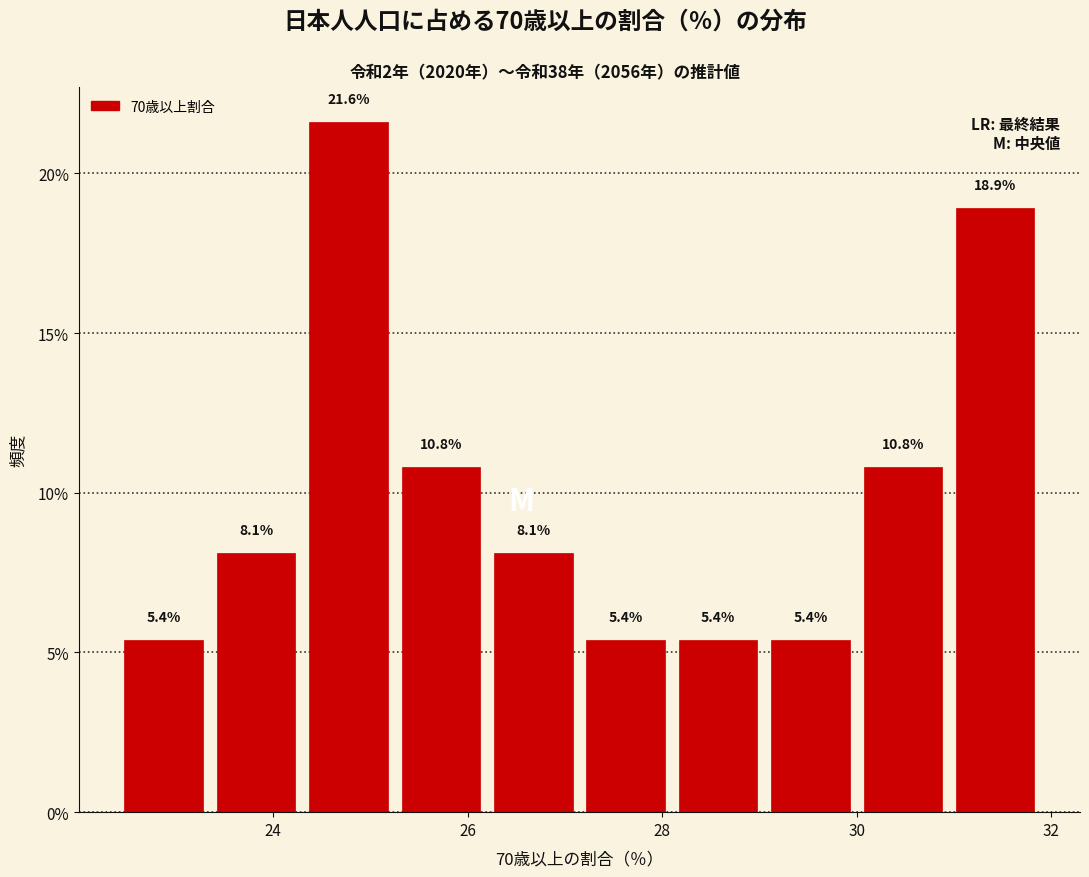

Reading left to right, list every bar in this chart as the range it spans on the x-axis followed by its height. The bar edges are not printed on the chart, so give them approximately, as read against the axis.

22.40 to 23.35: 5.4
23.35 to 24.30: 8.1
24.30 to 25.25: 21.6
25.25 to 26.20: 10.8
26.20 to 27.15: 8.1
27.15 to 28.10: 5.4
28.10 to 29.05: 5.4
29.05 to 30.00: 5.4
30.00 to 30.95: 10.8
30.95 to 31.90: 18.9